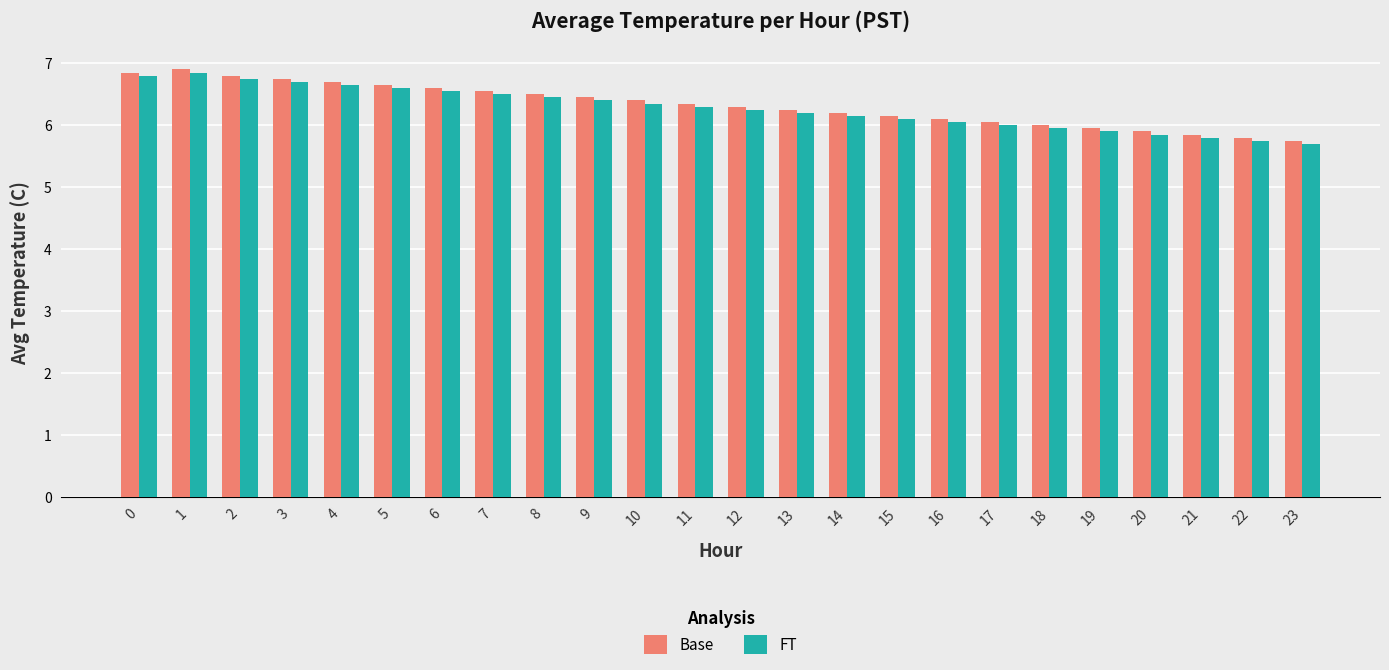

What is the maximum value for Base?

6.9